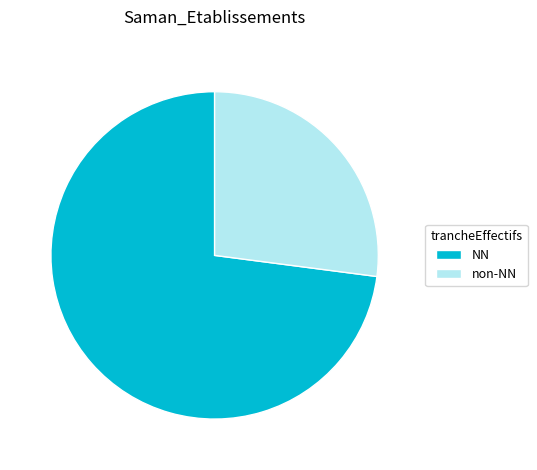

What is the ratio of the value at NN to the value at non-NN?

2.7